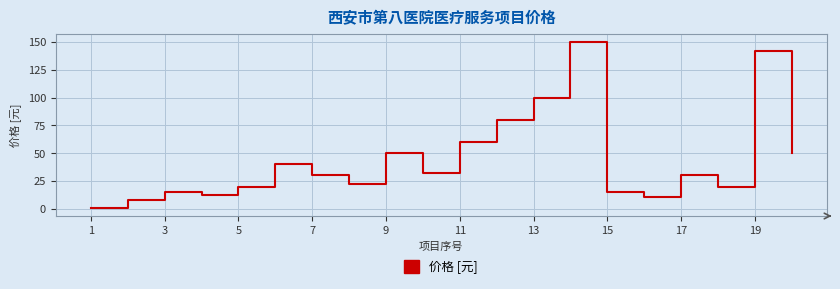

What is the maximum value shown in the chart?

150